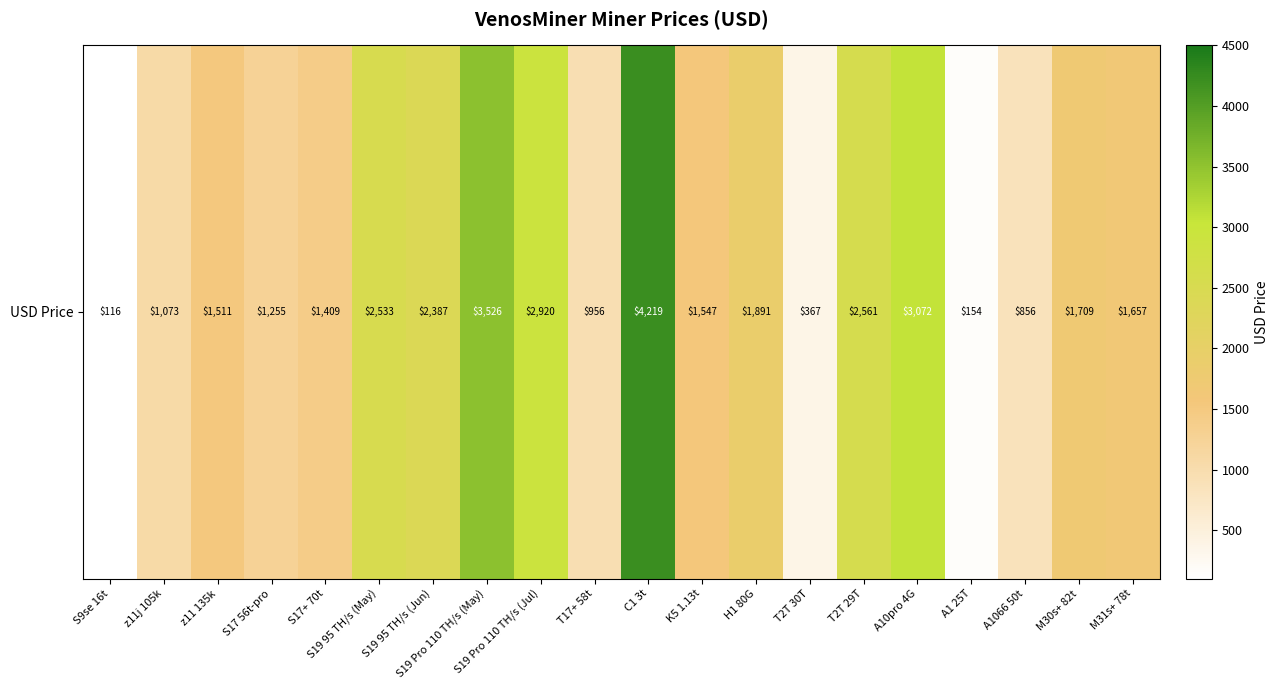

True or false: the data shows 3652.4 at S19 95 TH/s (Jun).

False